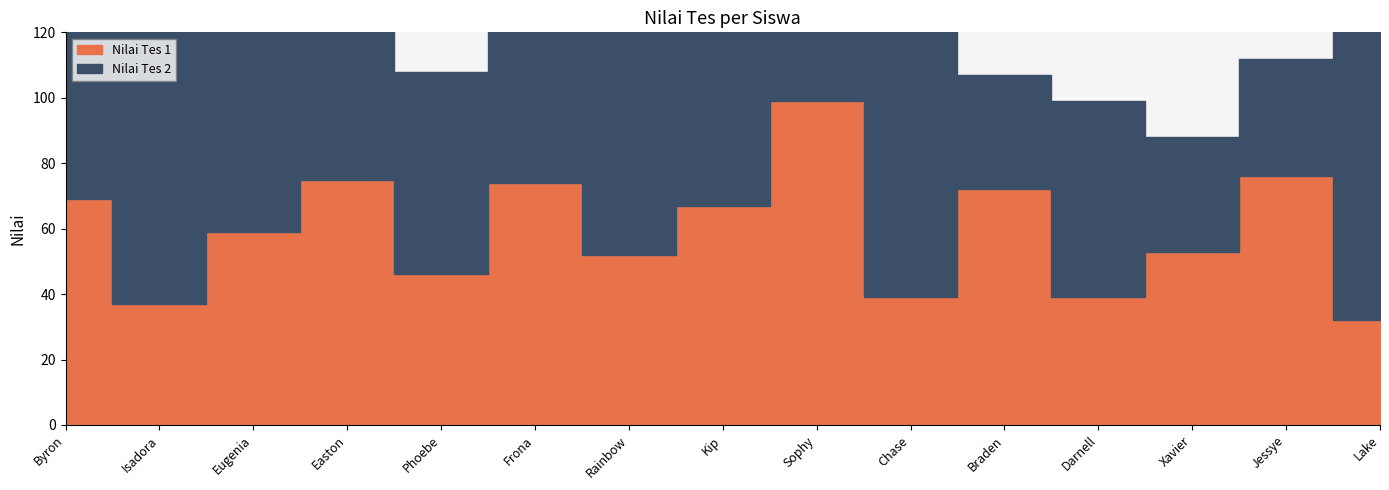

How many times do Nilai Tes 2 and Nilai Tes 1 cross each other?

7